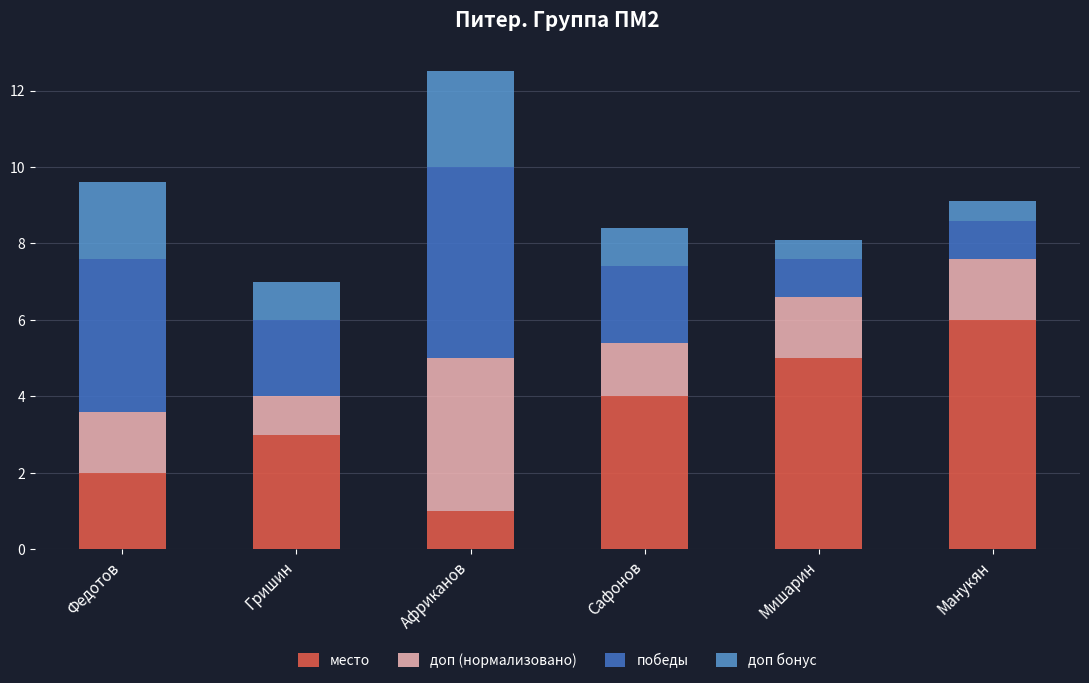

Count the number of categories in the chart.

6